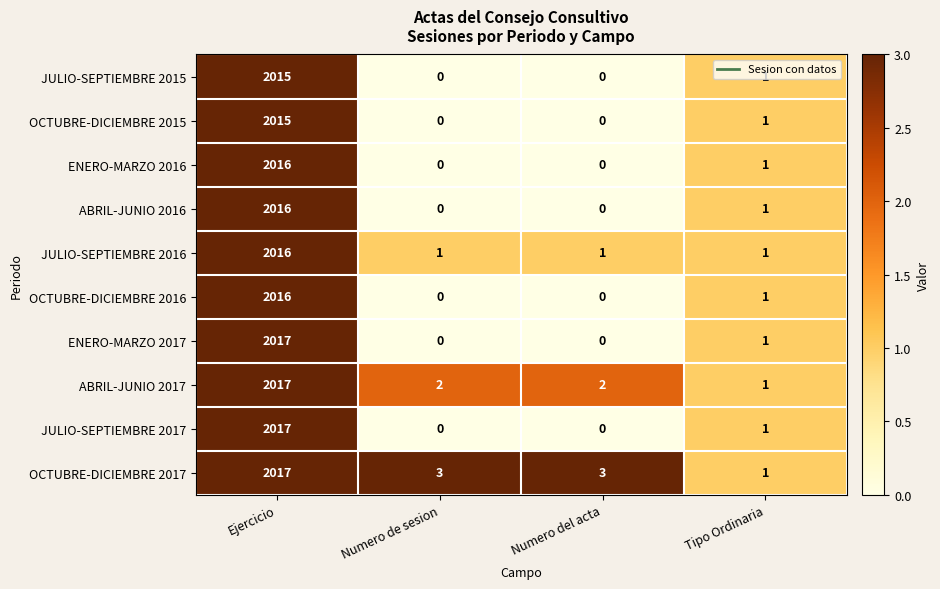

At which category is the sum across all series the highest?

Ejercicio